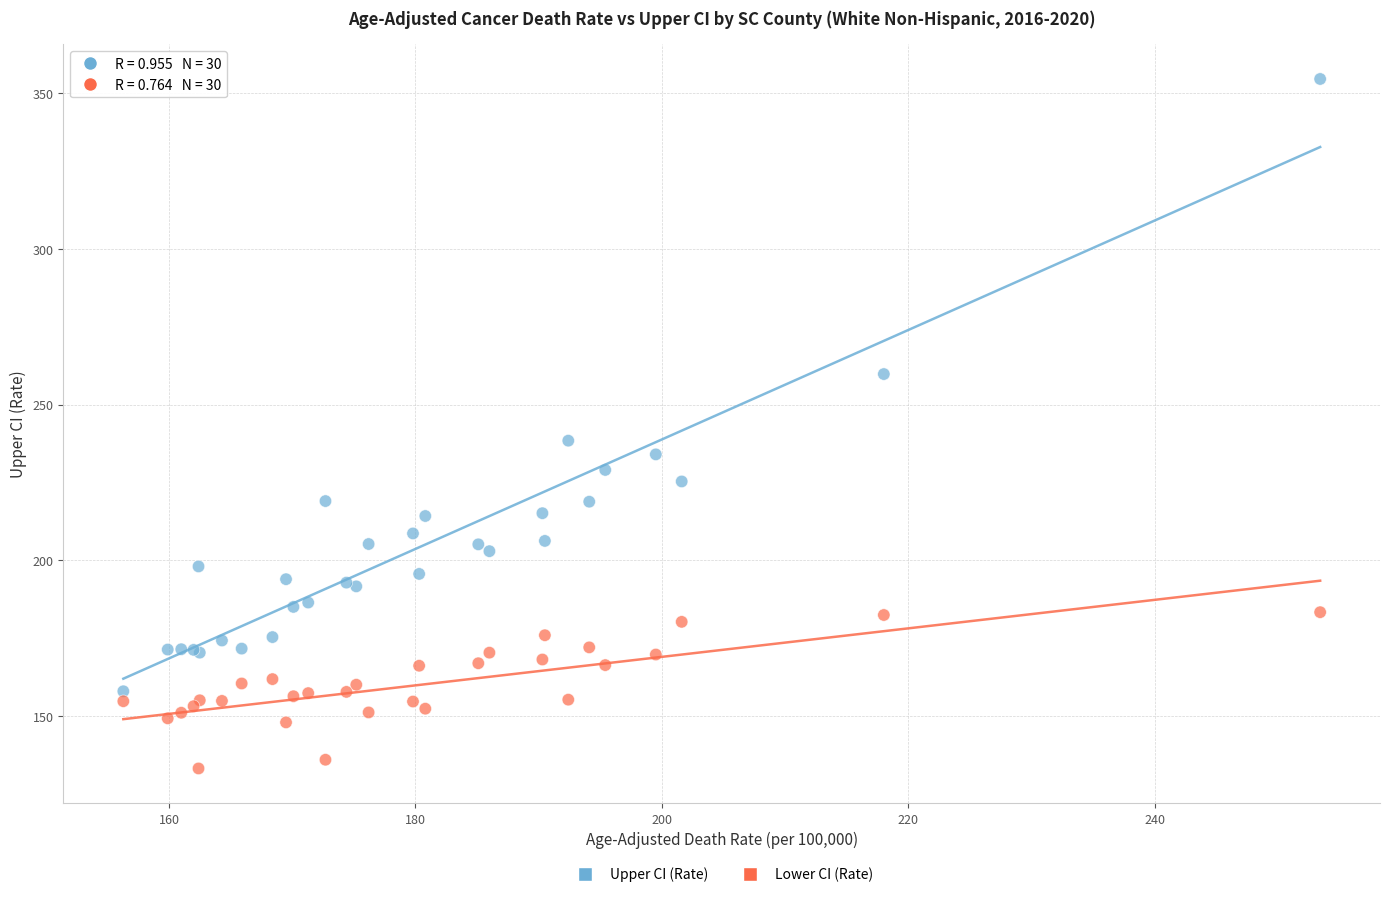

What are all the series names shown in the legend?

Upper CI (Rate), Lower CI (Rate)